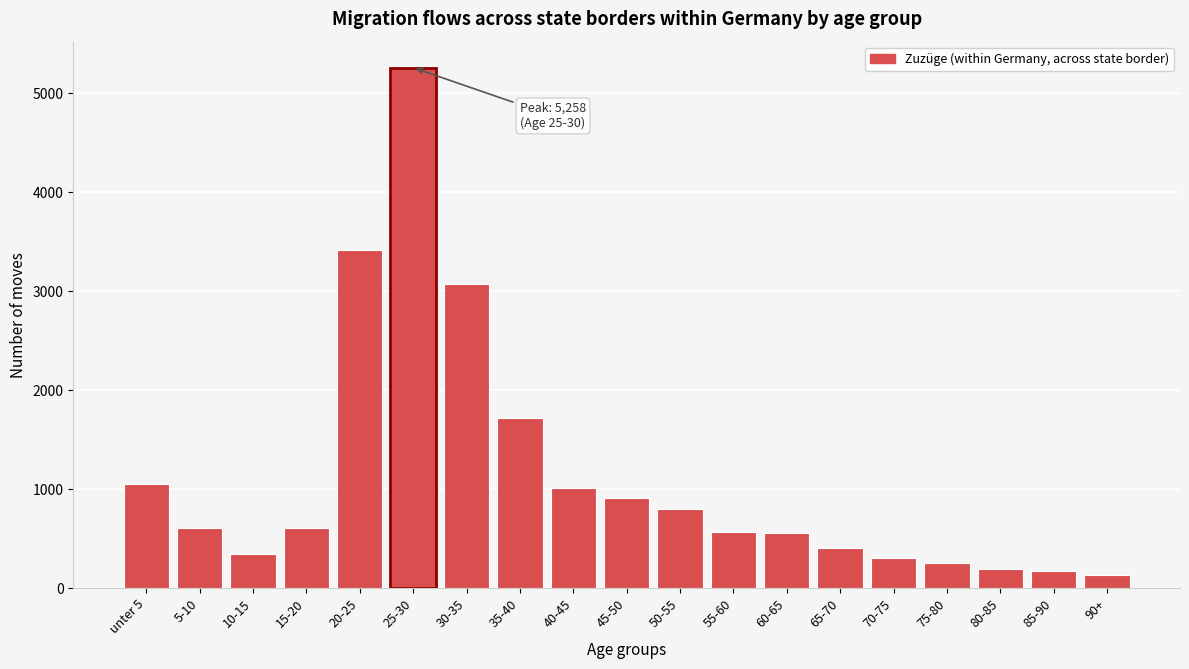

At which label is the value closest to 2694?

30-35